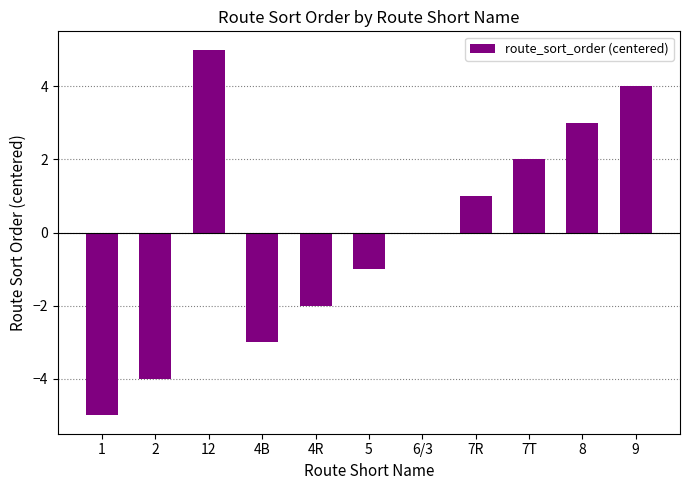

What is the change in value from 4B to 8?

+6